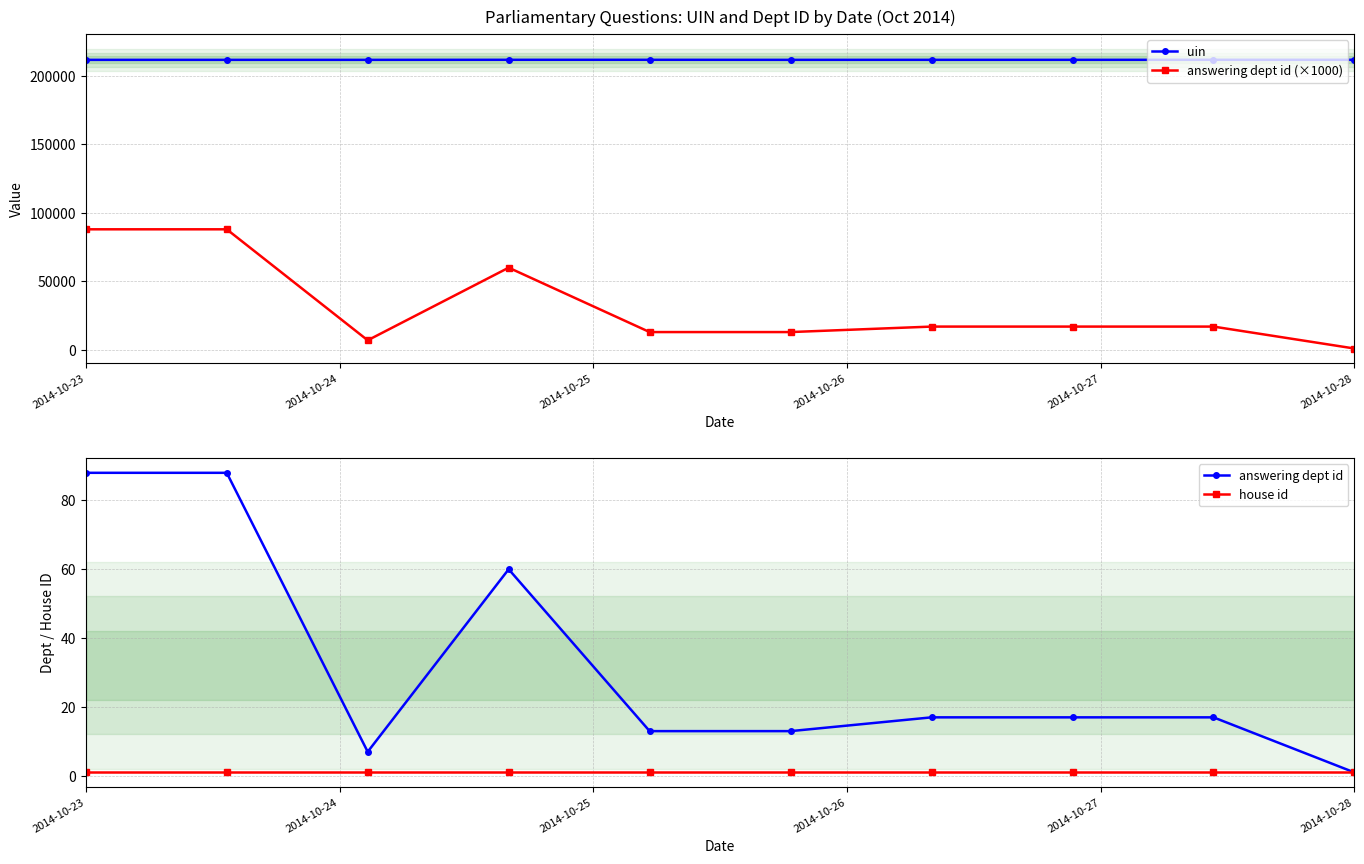

Reading right to left, extract all data points from this chart.

uin: 211715	211725	211696	211699	211686	211724	211723	211685	211680	211679
answering dept id (×1000): 1000	17000	17000	17000	13000	13000	60000	7000	88000	88000
answering dept id: 1	17	17	17	13	13	60	7	88	88
house id: 1	1	1	1	1	1	1	1	1	1